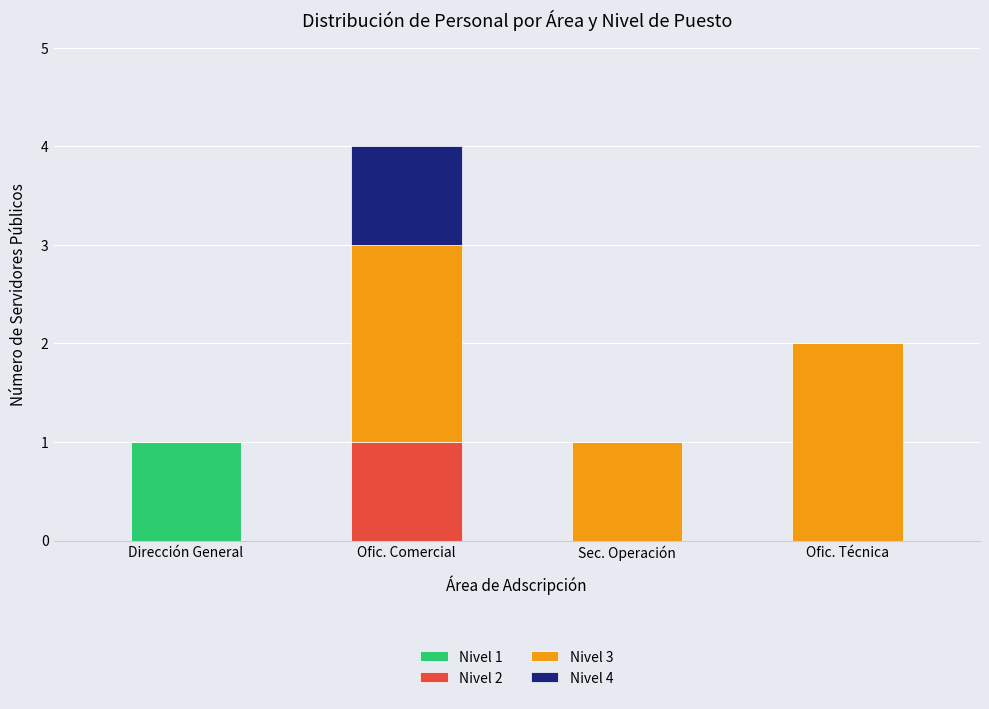

At which label does Nivel 1 reach its peak?

Dirección General